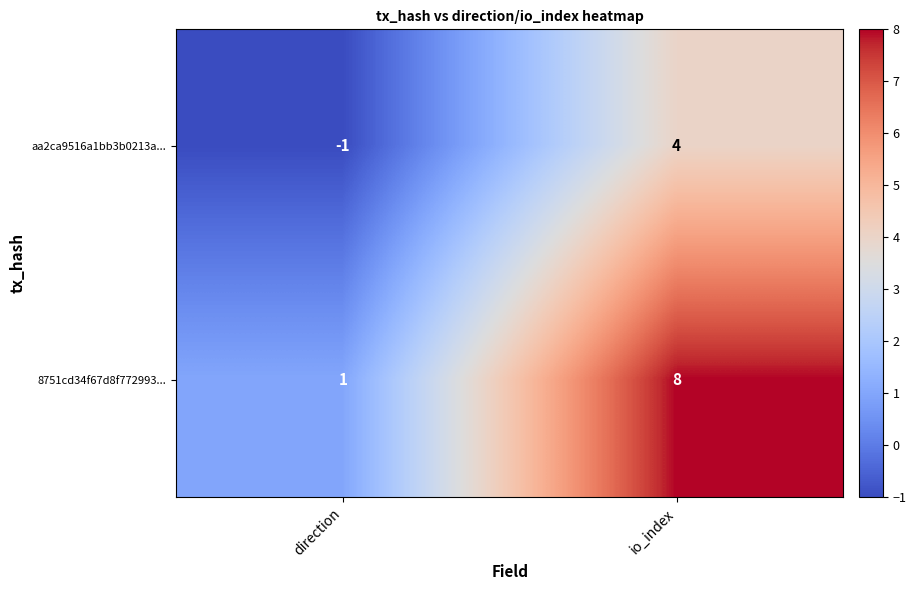

Reading right to left, extract all data points from this chart.

aa2ca9516a1bb3b0213a...: io_index=4	direction=-1
8751cd34f67d8f772993...: io_index=8	direction=1